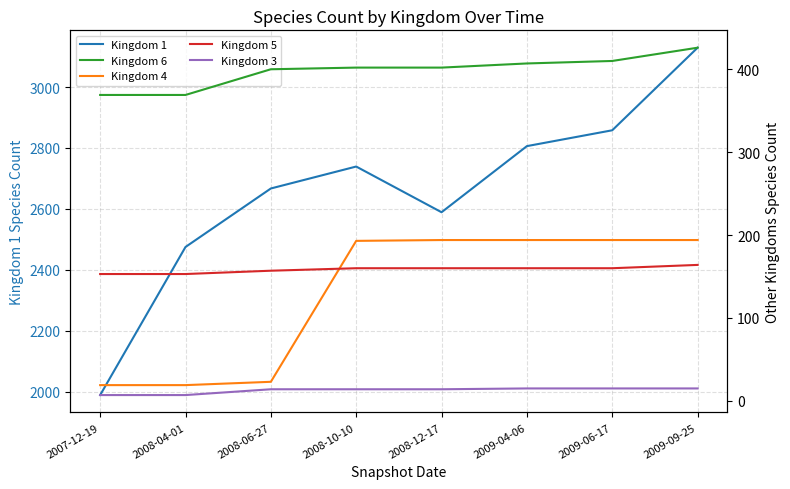

Is it true that Kingdom 1 equals 2475 at 2008-04-01?

True